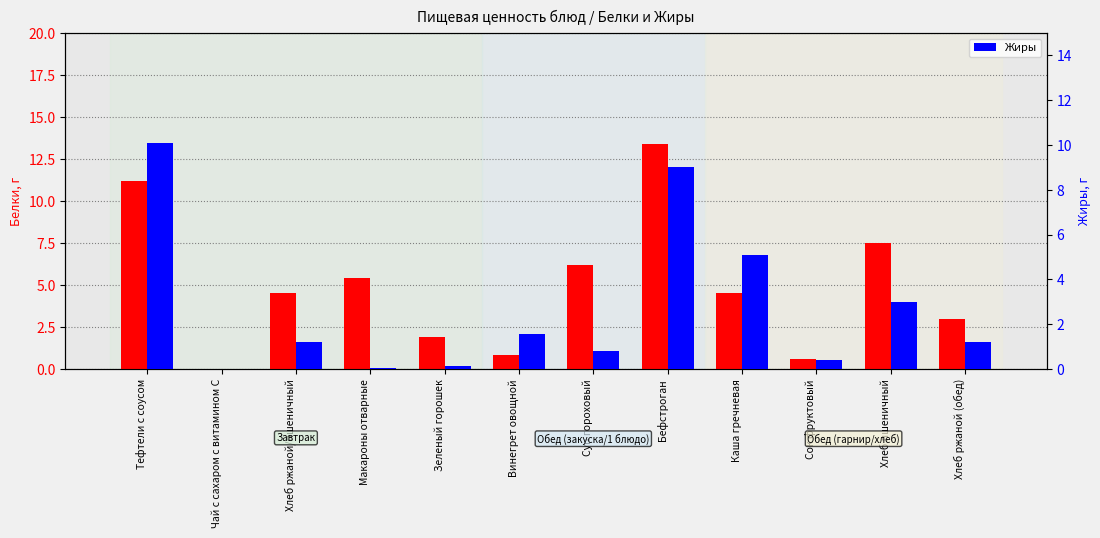

Is it true that Жиры equals 1.1 at Суп гороховый?

False